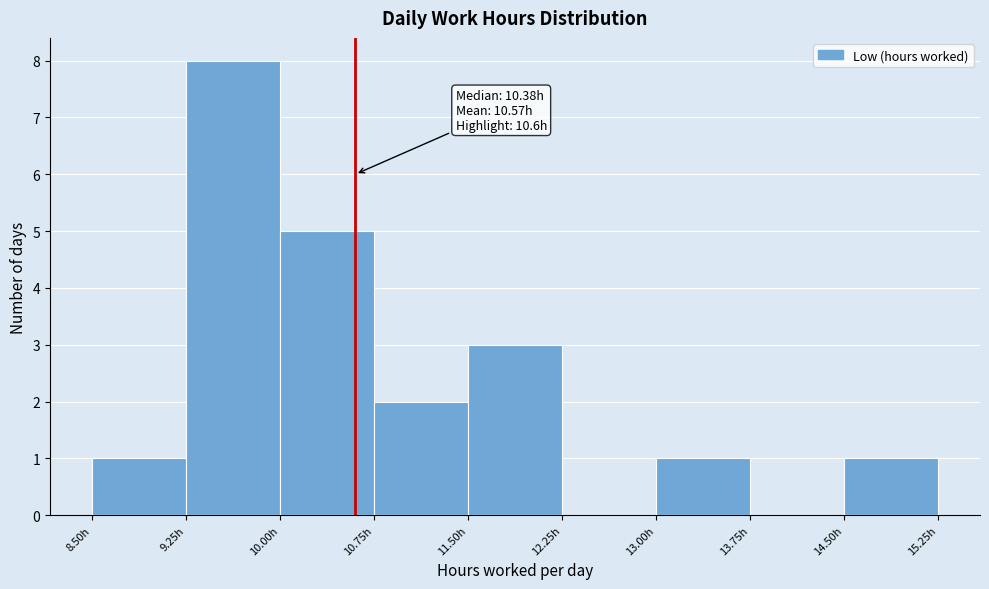

Over which range of the x-axis is the bar tallest?

9.25 to 10.00